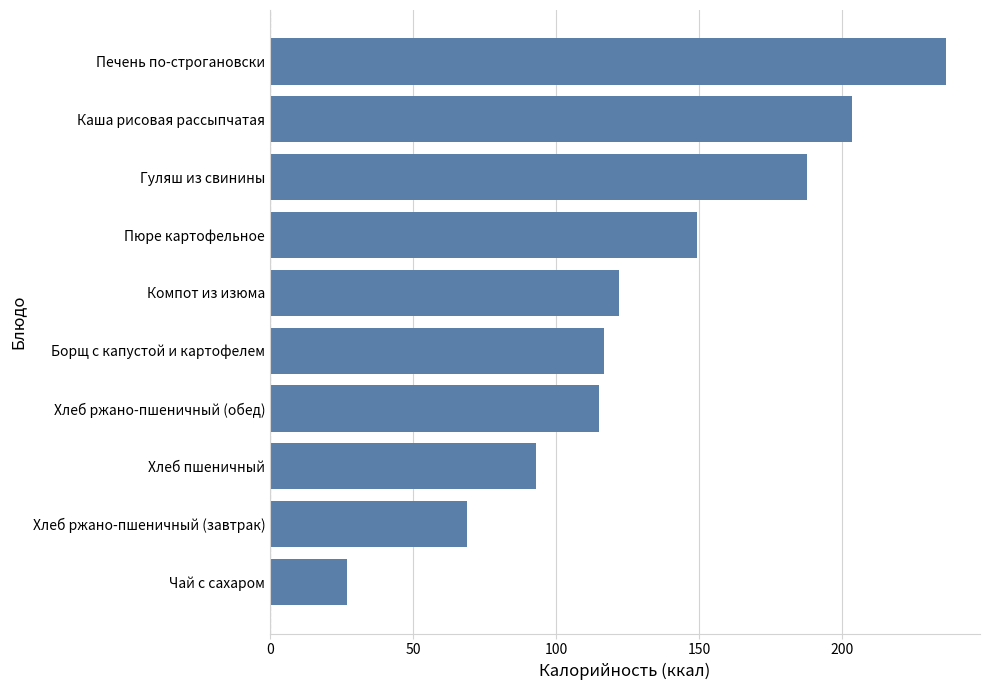

What is the label of the 7th bar from the bottom?

Пюре картофельное